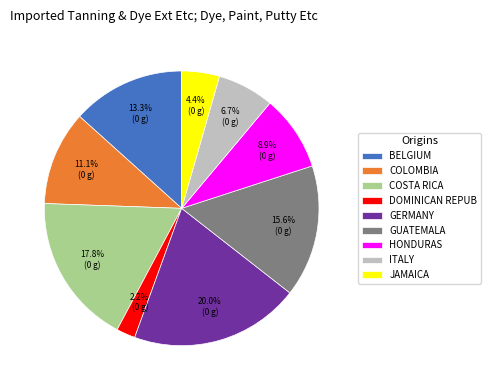

Which category has the biggest portion of the pie?

GERMANY